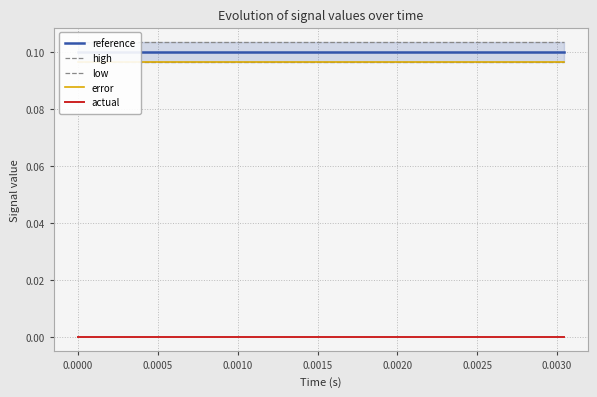

What is the value of the reference point at the 15th from the left?

0.1